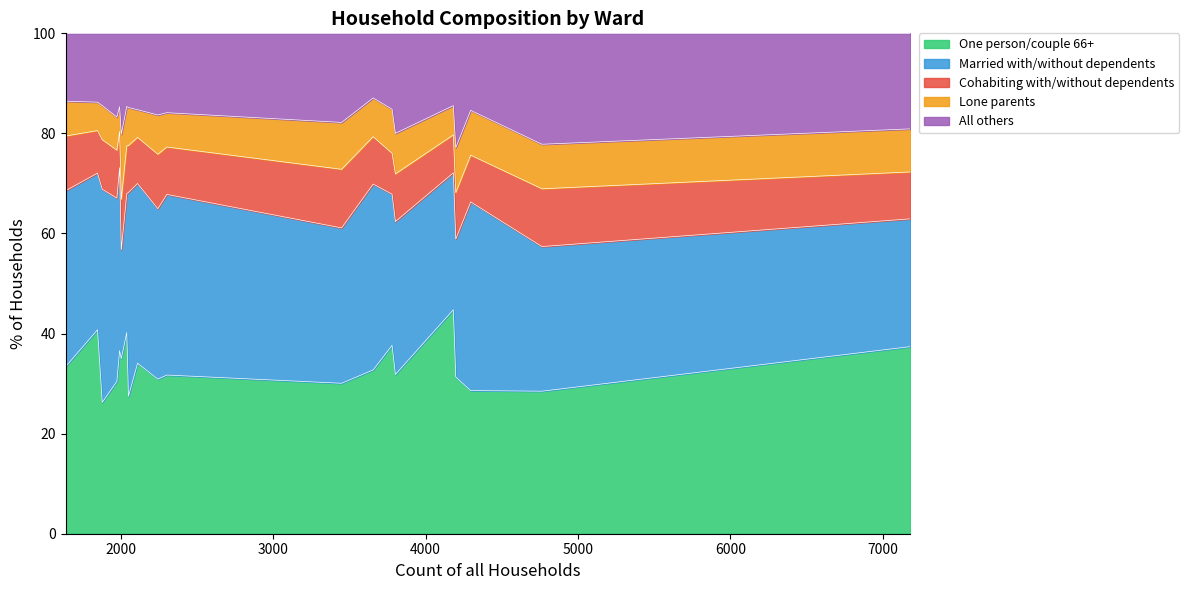

Which series has the largest range (max minus min)?

Married with/without dependents